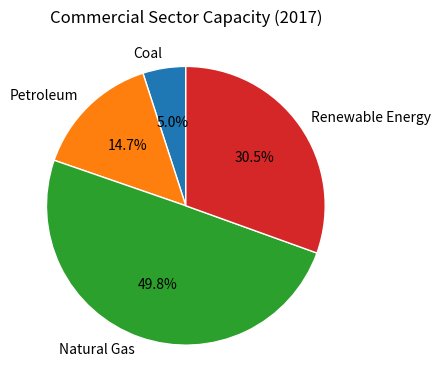

Does Coal represent more than half of the total?

No